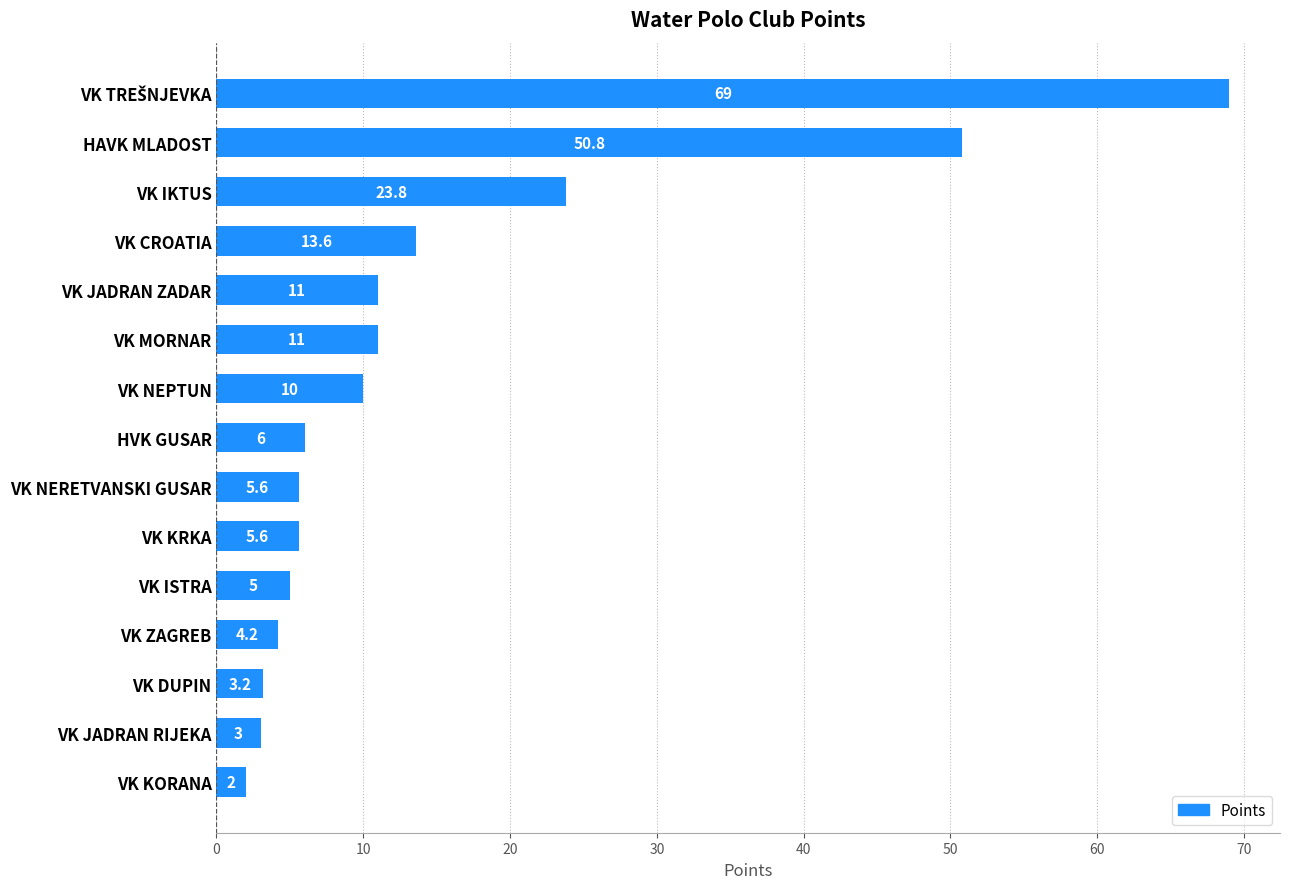

What is the maximum value shown in the chart?

69.0